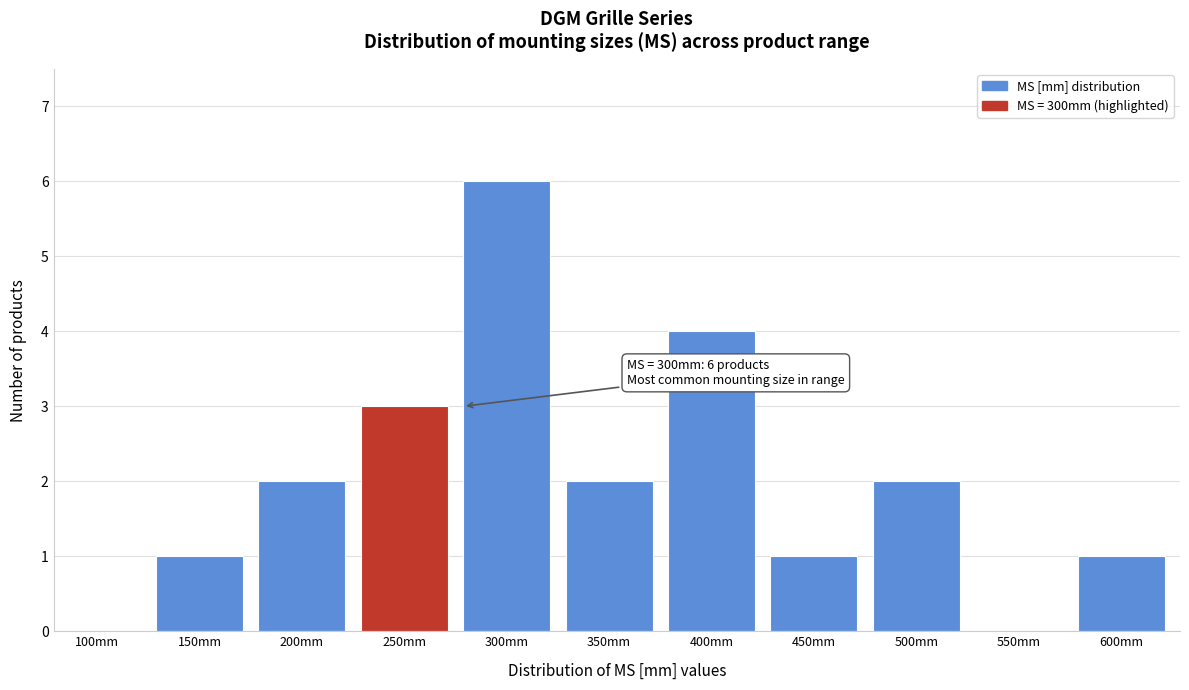

Reading left to right, what are all the values shown in this chart?

100mm=0	150mm=1	200mm=2	250mm=3	300mm=6	350mm=2	400mm=4	450mm=1	500mm=2	550mm=0	600mm=1